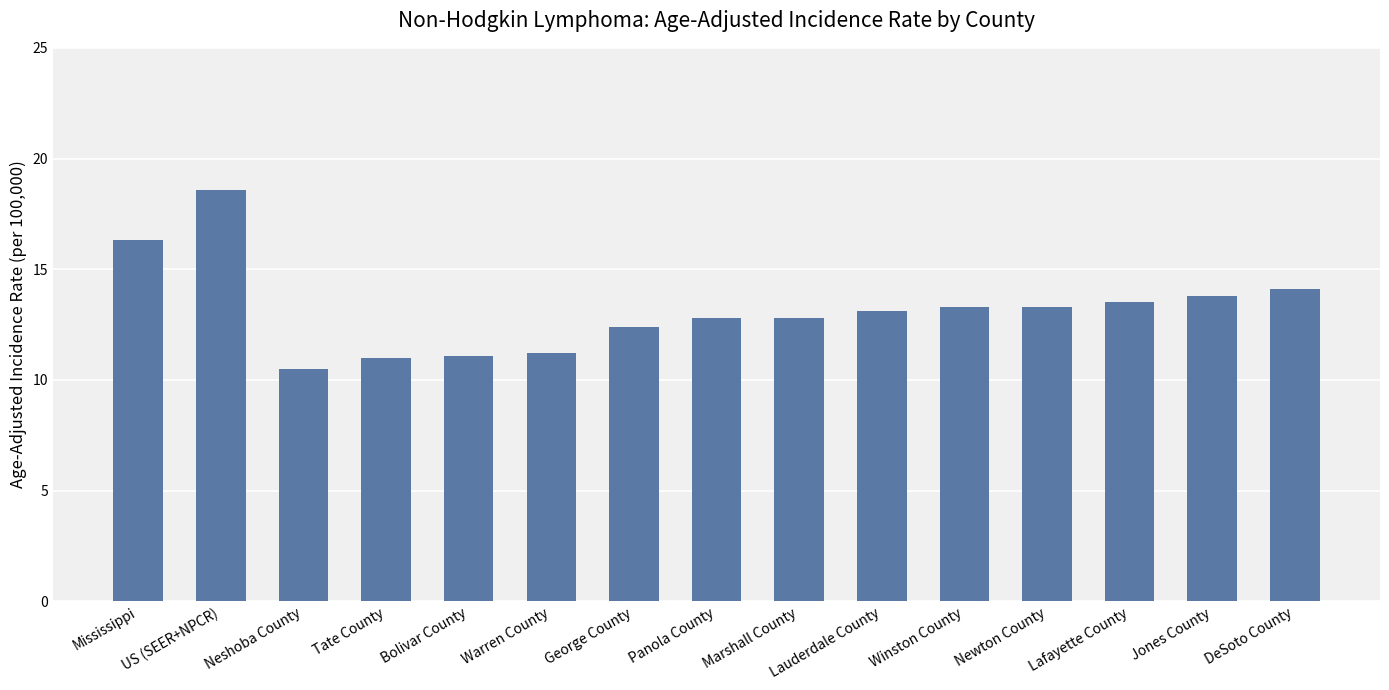

Approximately how many times larger is the value at Marshall County compared to Jones County?

0.9